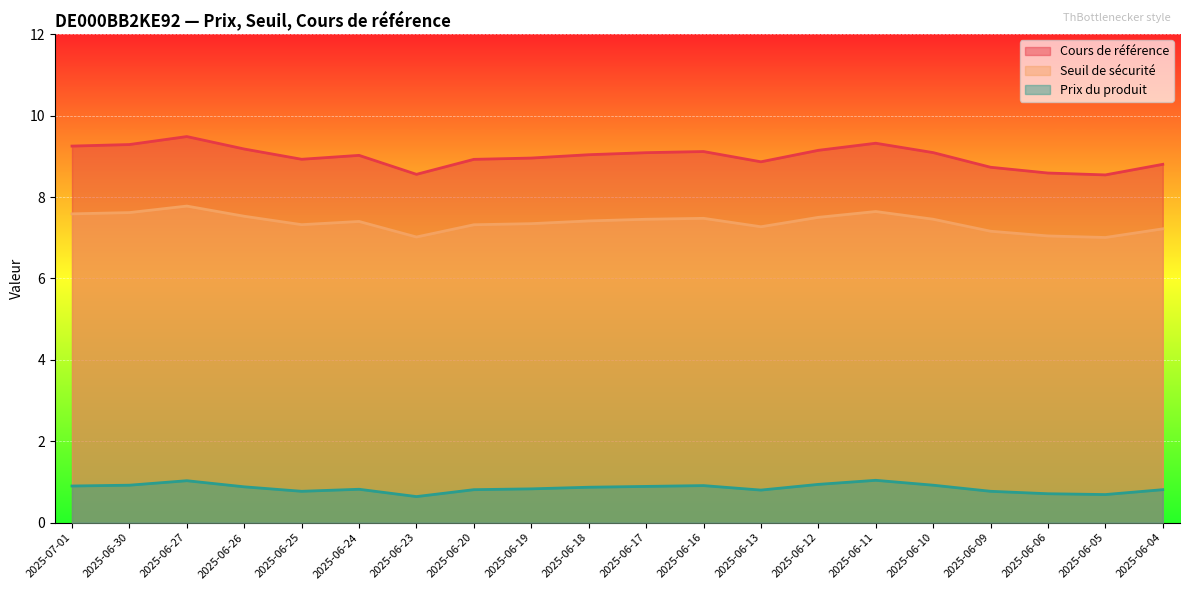

Where does the Cours de référence series first go above 9?

2025-07-01